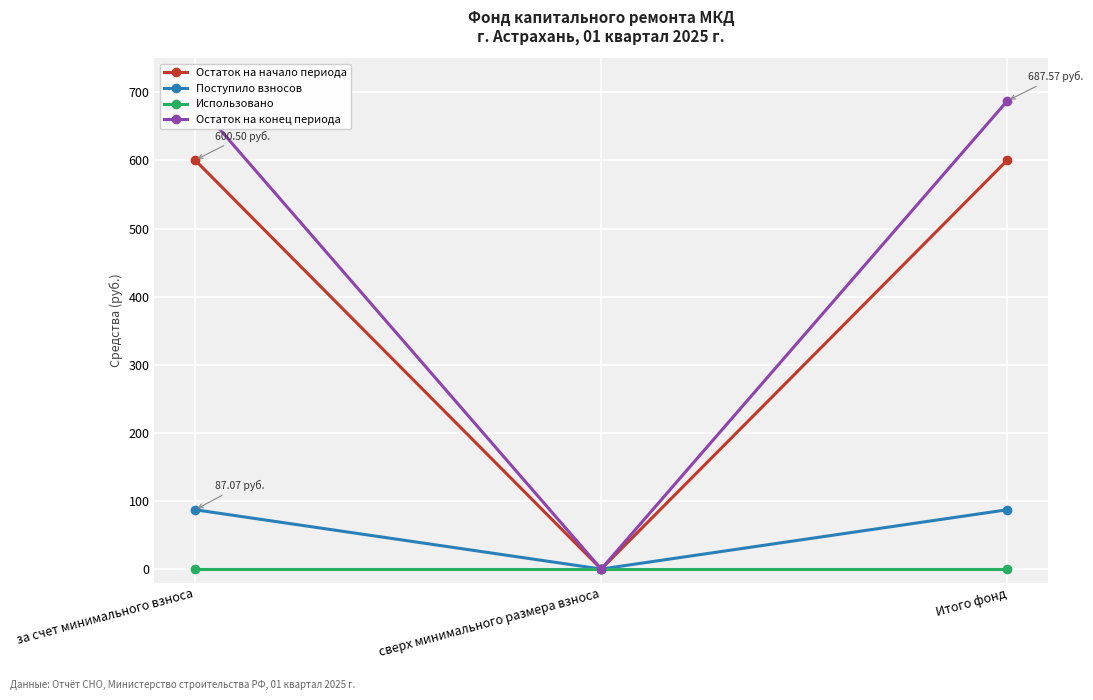

What is the sum of the Остаток на конец периода values at за счет минимального взноса and сверх минимального размера взноса?

687.6